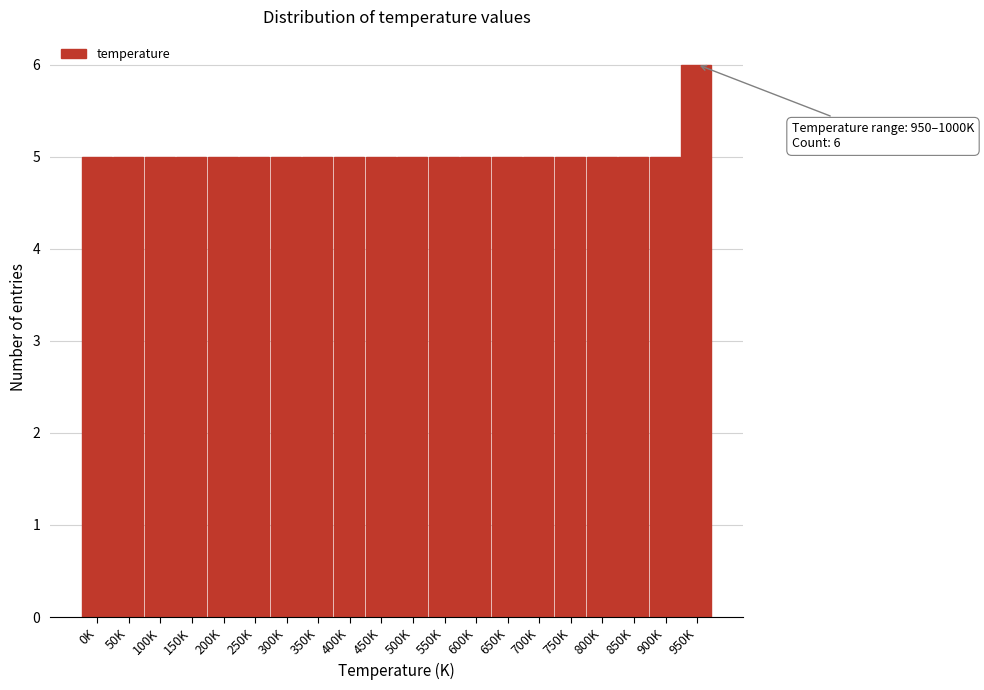

Reading left to right, what are all the values shown in this chart?

0K=5	50K=5	100K=5	150K=5	200K=5	250K=5	300K=5	350K=5	400K=5	450K=5	500K=5	550K=5	600K=5	650K=5	700K=5	750K=5	800K=5	850K=5	900K=5	950K=6